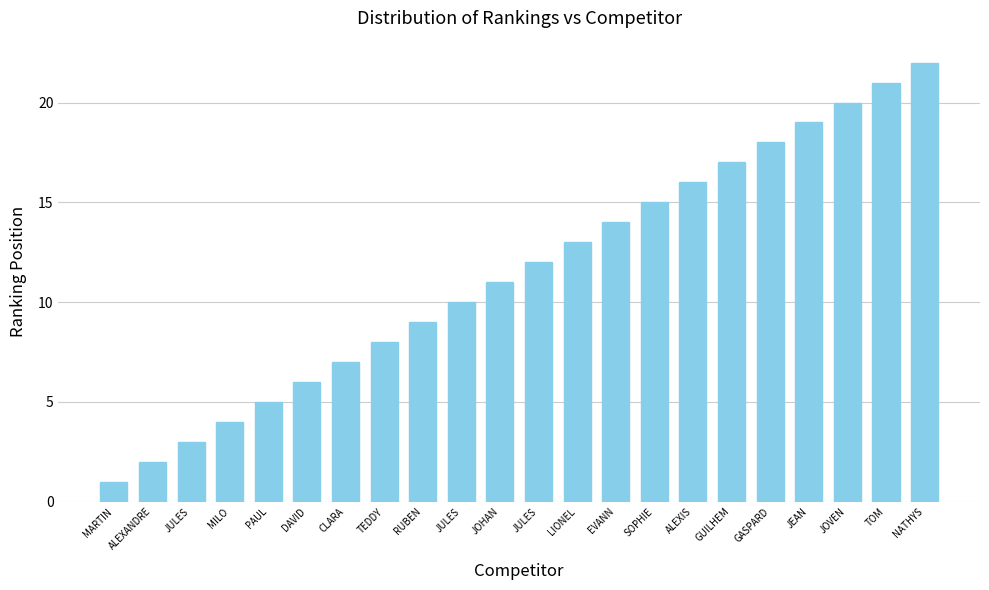

Between MARTIN and TOM, which is larger?

TOM